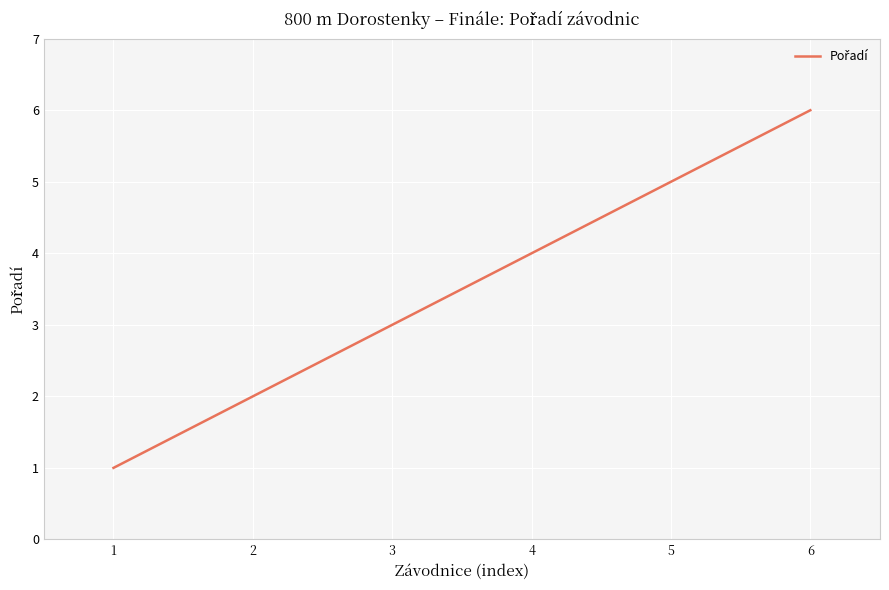

Reading left to right, list all the values displayed in this chart.

1=1	2=2	3=3	4=4	5=5	6=6